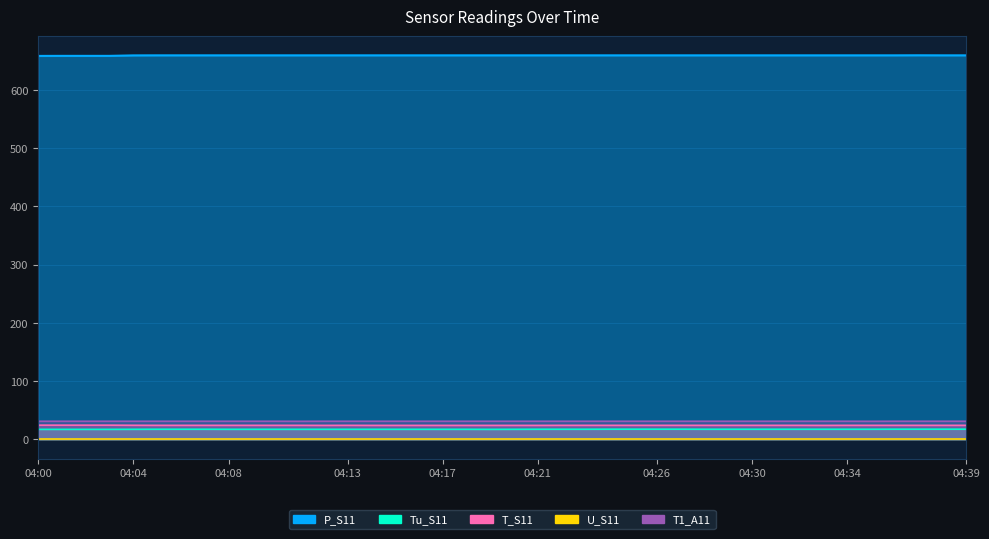

What is the sum of all P_S11 values?

26356.3